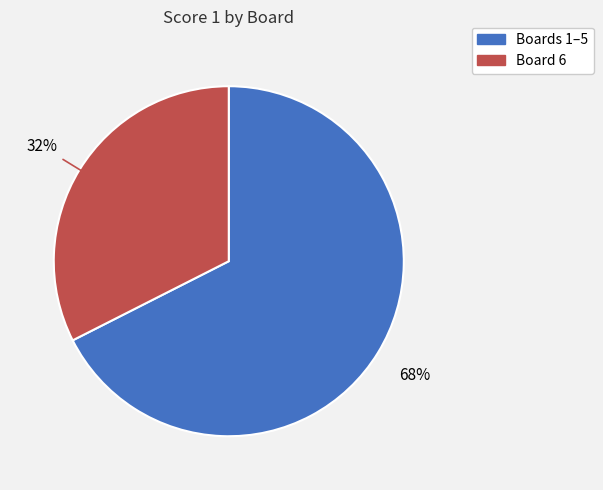

Is there any slice that represents more than half of the pie?

Yes